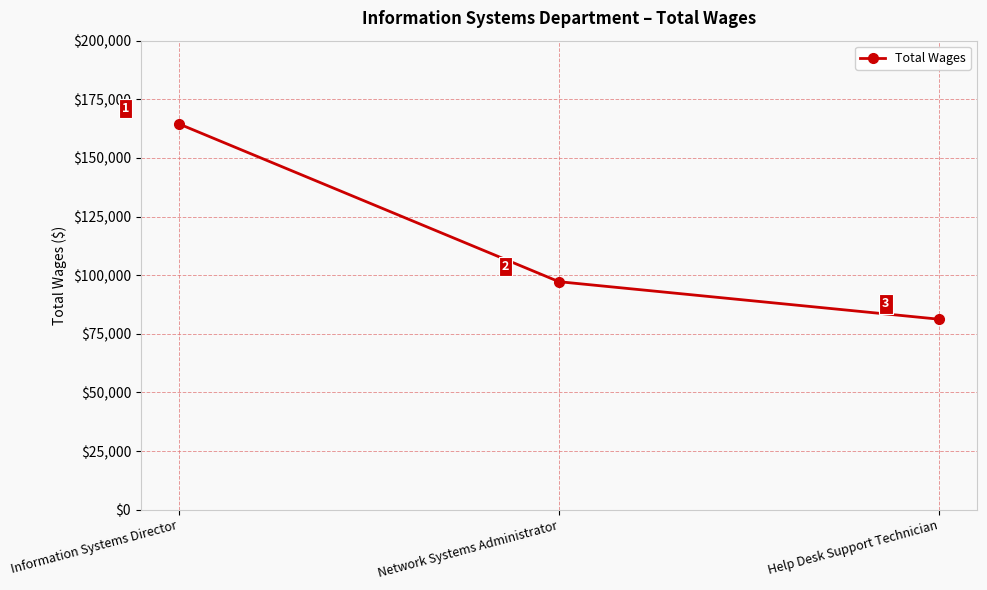

Which has a higher value, Network Systems Administrator or Help Desk Support Technician?

Network Systems Administrator